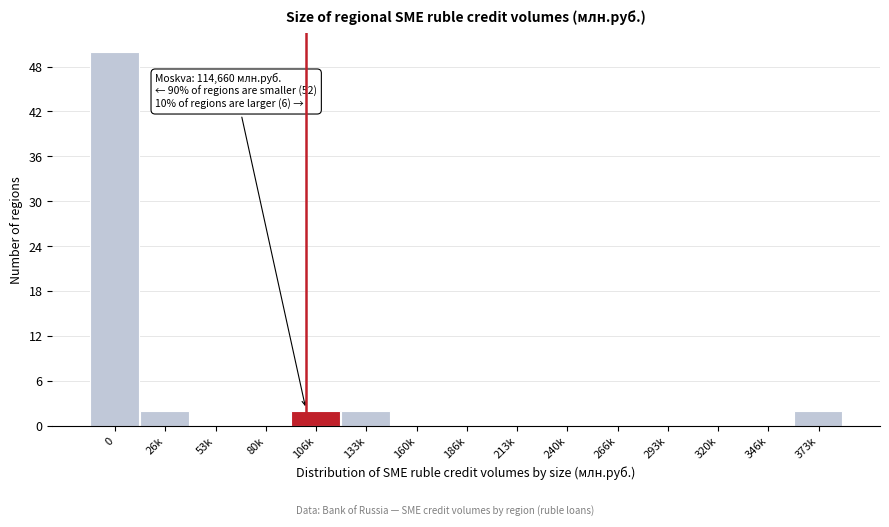

Reading right to left, transcribe all the data shown in this chart.

373k=2	346k=0	320k=0	293k=0	266k=0	240k=0	213k=0	186k=0	160k=0	133k=2	106k=2	80k=0	53k=0	26k=2	0=50